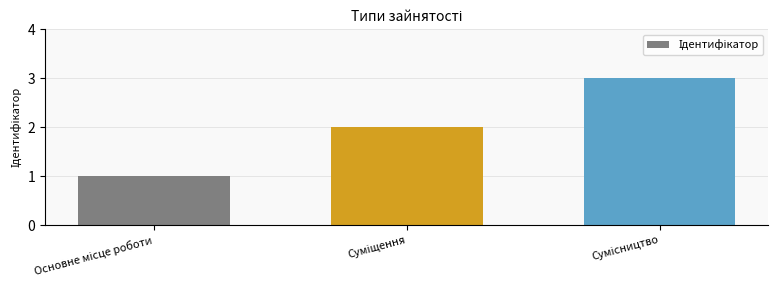

What is the sum of all values?

6